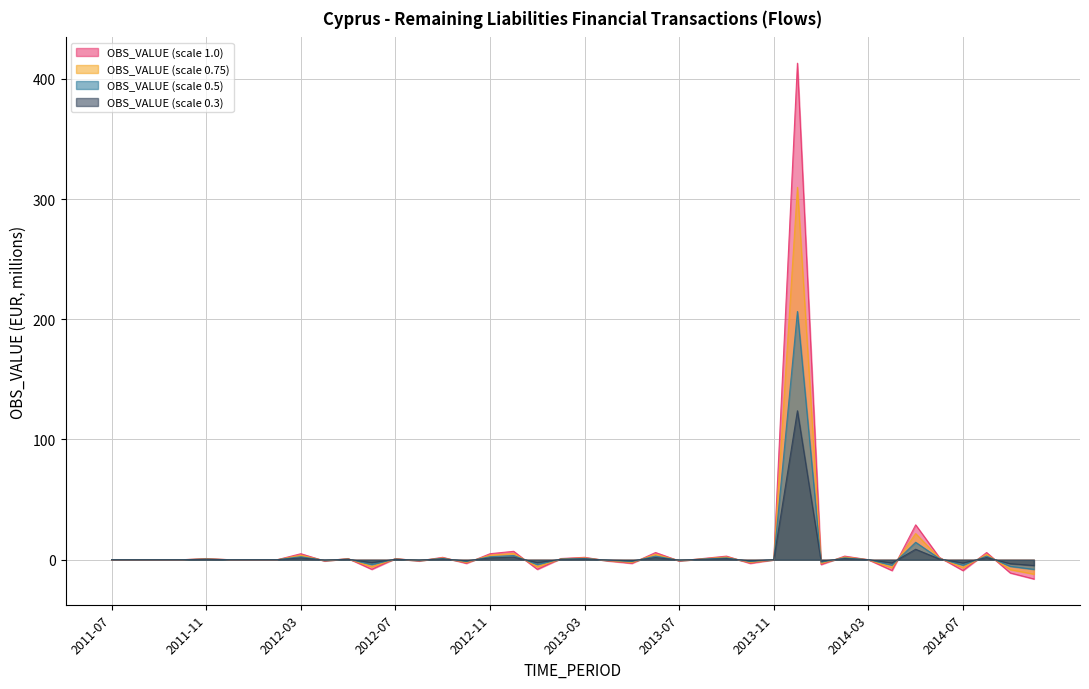

How many data points are less than 0?

14